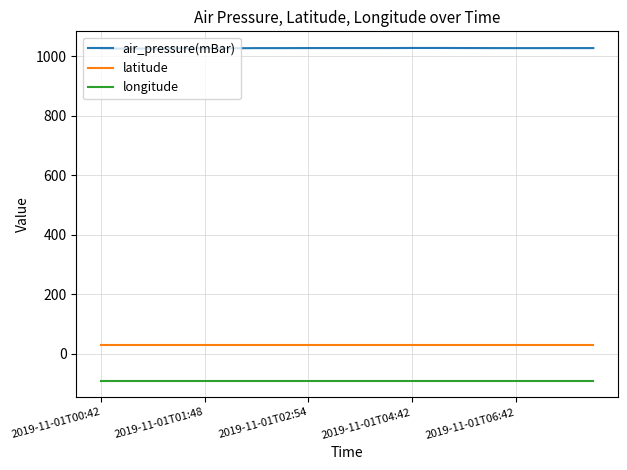

Which series has the largest total across all categories?

air_pressure(mBar)